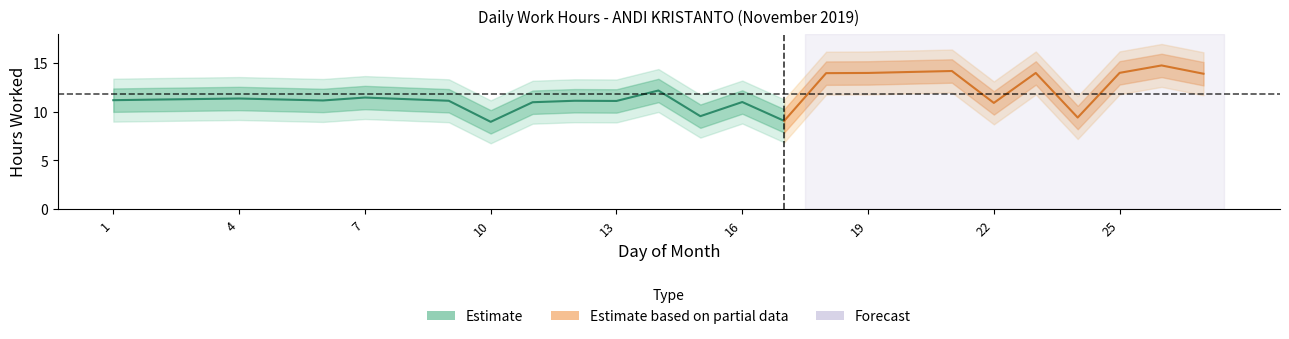

Between 26 and 2, which is larger?

26